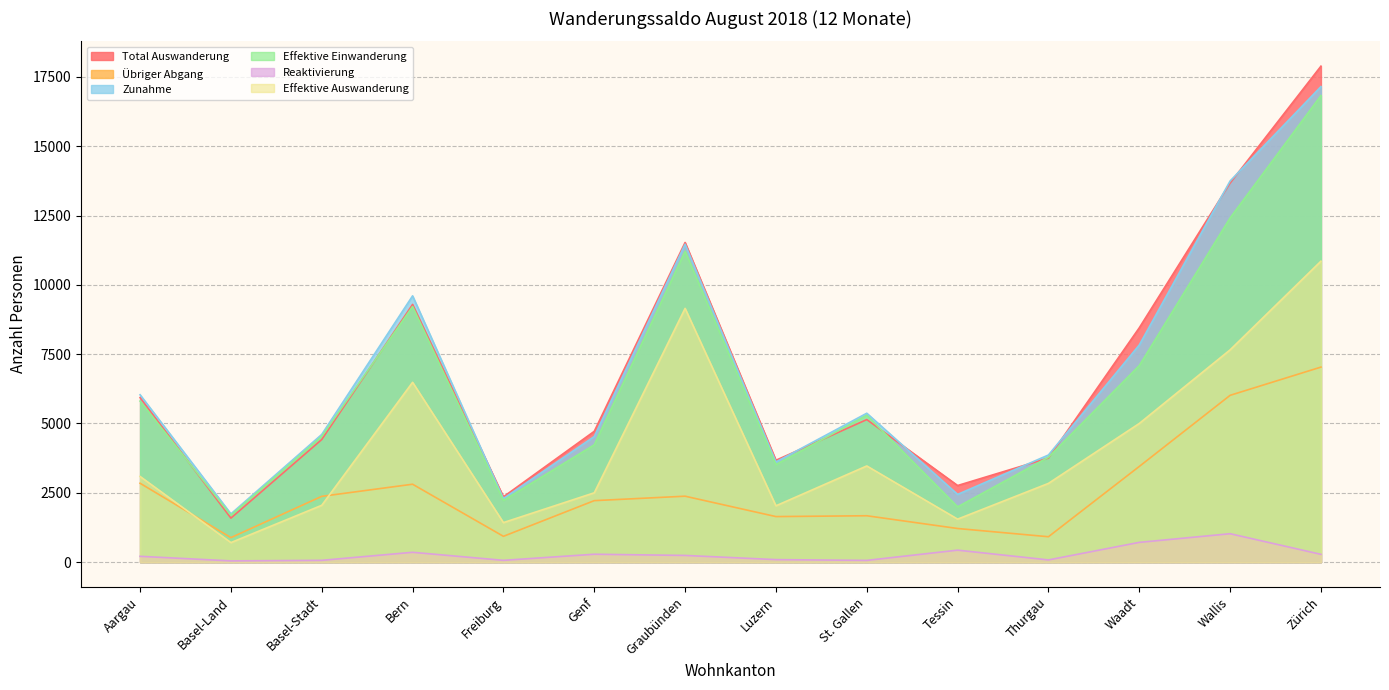

At which label does Effektive Auswanderung reach its minimum?

Basel-Land